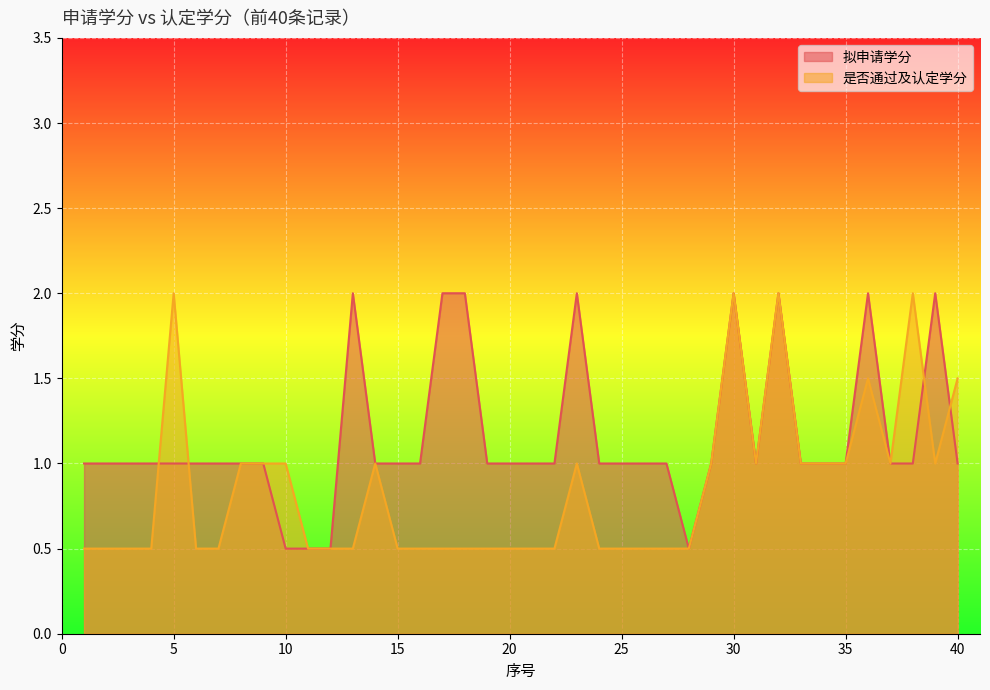

True or false: 拟申请学分 and 是否通过及认定学分 cross at least once.

True